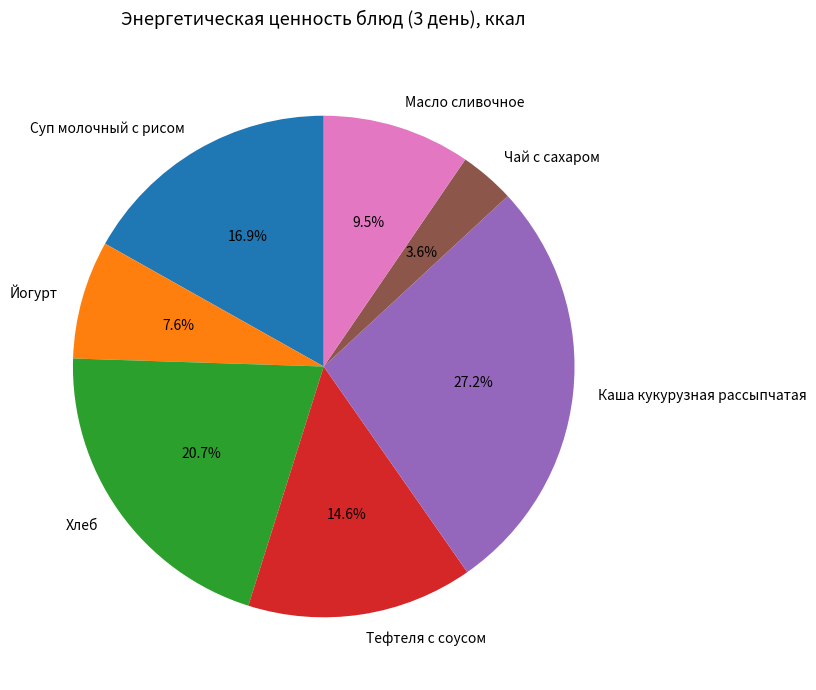

Is it true that Хлеб is 6% of the pie?

False